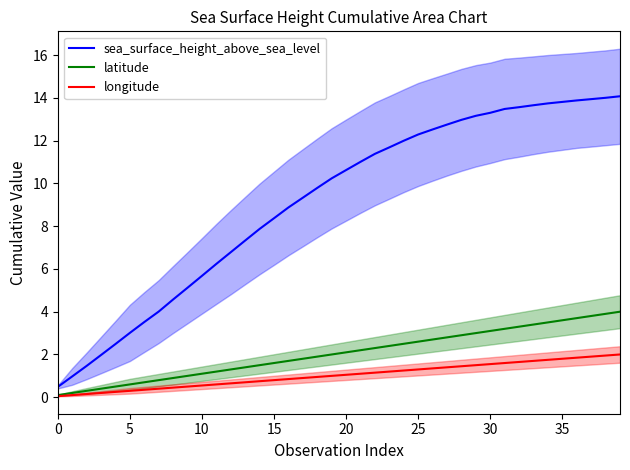

Is the value of sea_surface_height_above_sea_level at 0 greater than the value of latitude at 18?

No